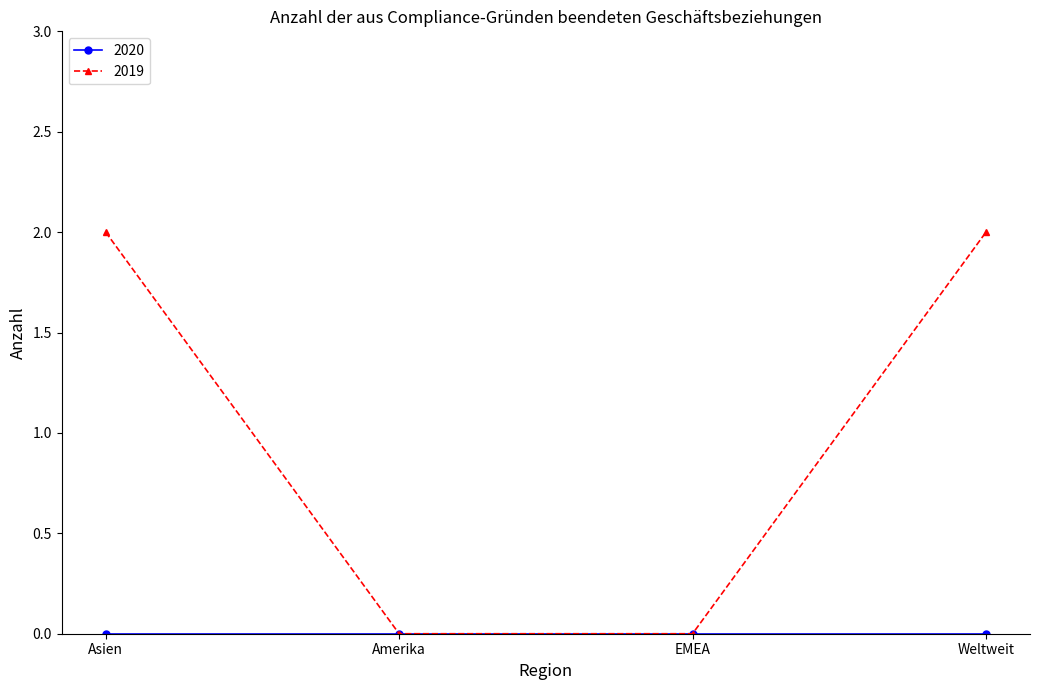

Which series has the largest range (max minus min)?

2019